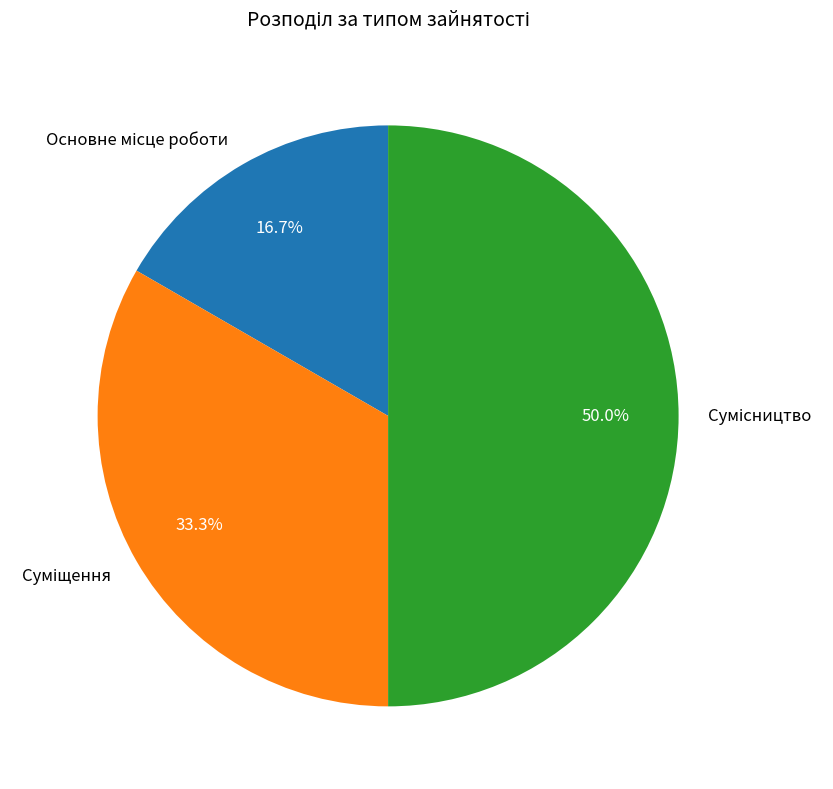

The Сумісництво slice represents 50% of the pie. True or false?

True